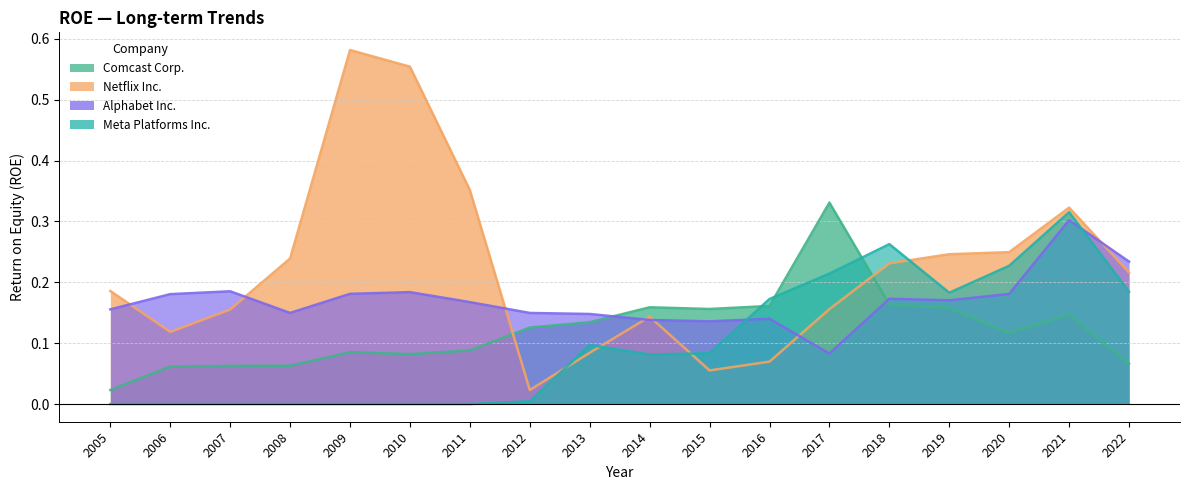

What is the sum of the Netflix Inc. values at 2012 and 2019?

0.3